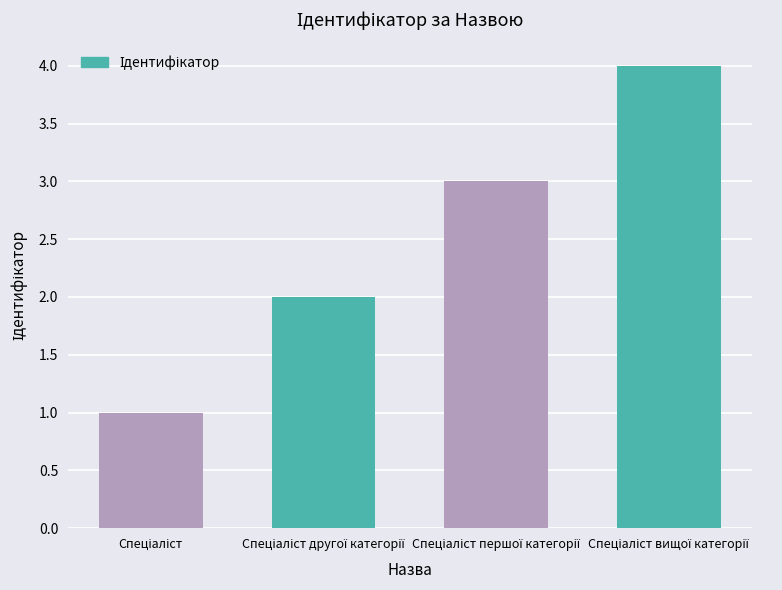

What is the difference between the maximum and minimum values?

3